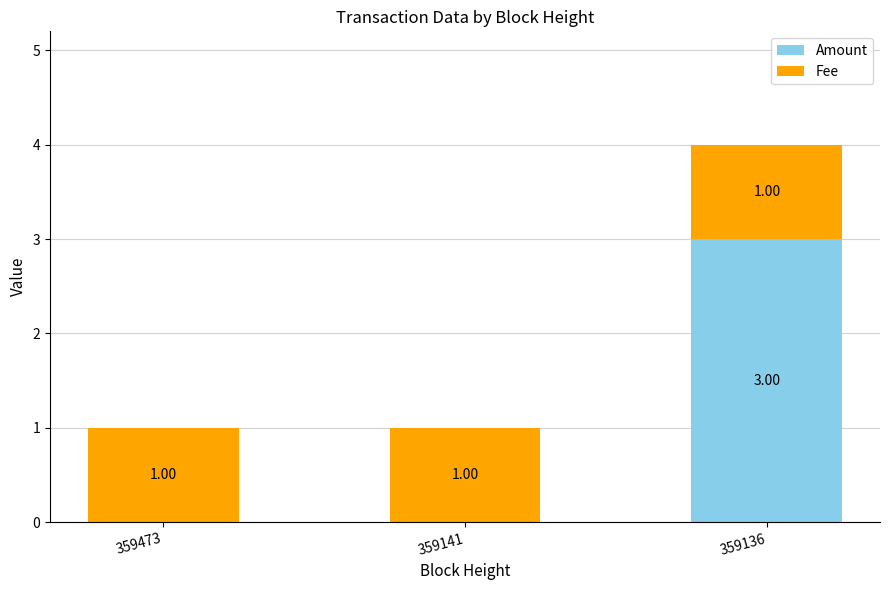

What is the sum of the Amount values at 359141 and 359136?

3